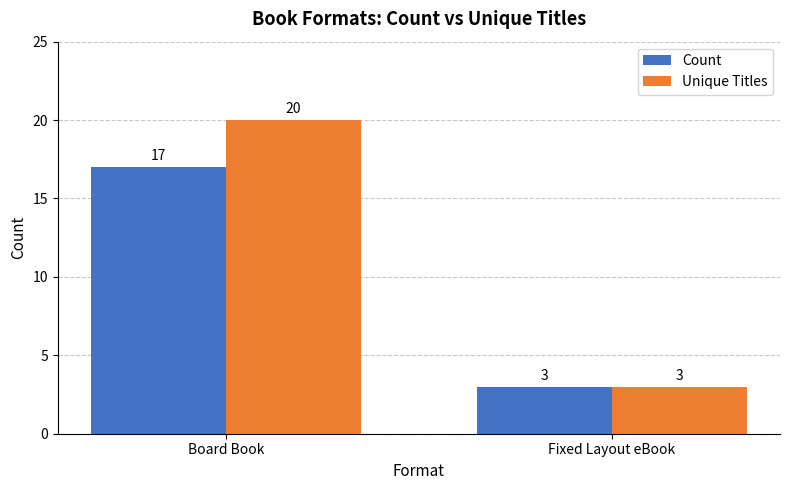

How many Count values are between 3 and 17?

2